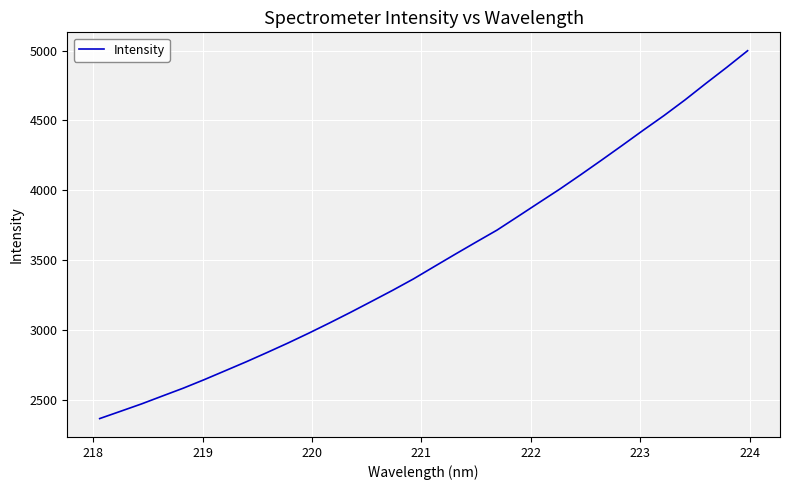

How many lines are shown in the chart?

1